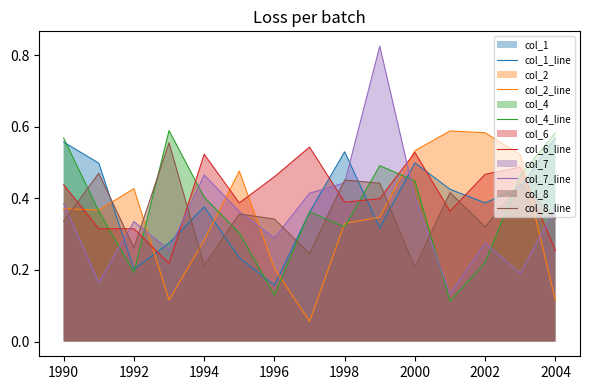

Which series changed the most between 1996 and 2002?

col_2_line